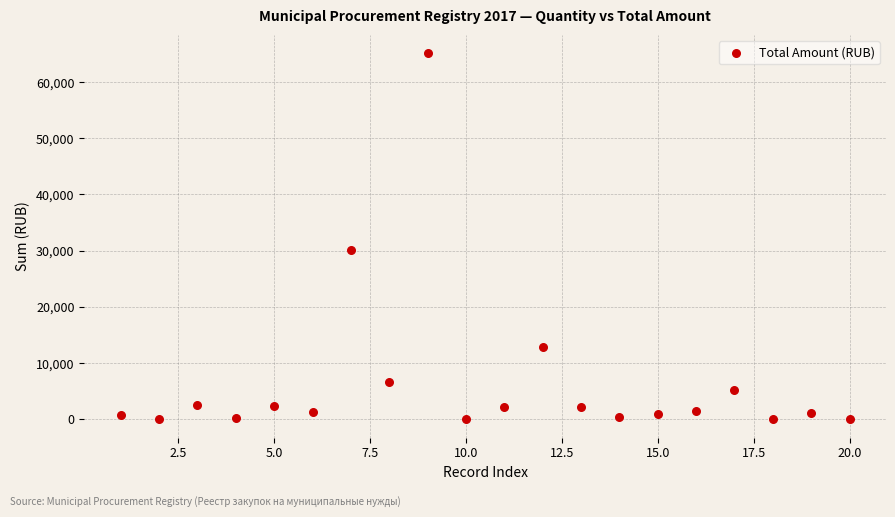

What is the range of Y values (max minus min)?

65137.9